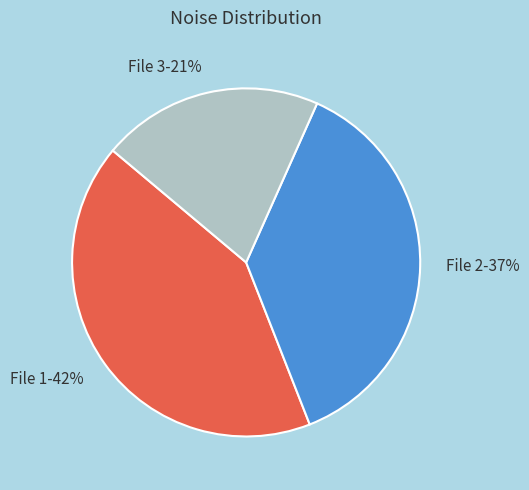

Which slice is the smallest?

File 3-21%